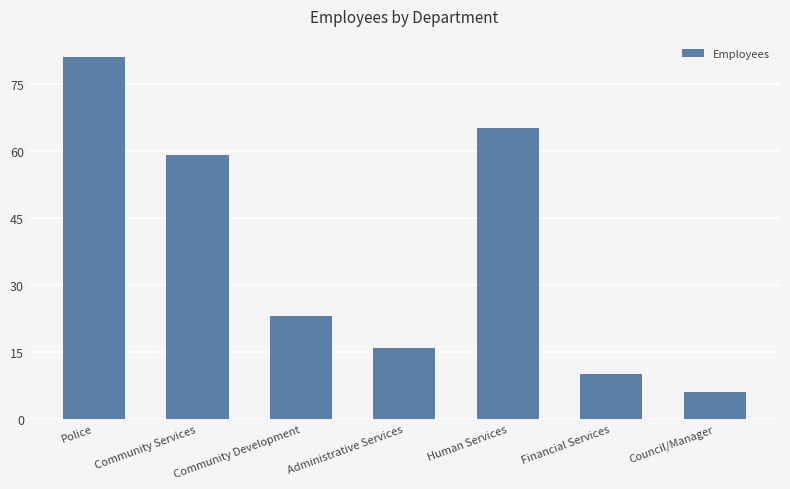

List the labels in order of value, largest first.

Police, Human Services, Community Services, Community Development, Administrative Services, Financial Services, Council/Manager